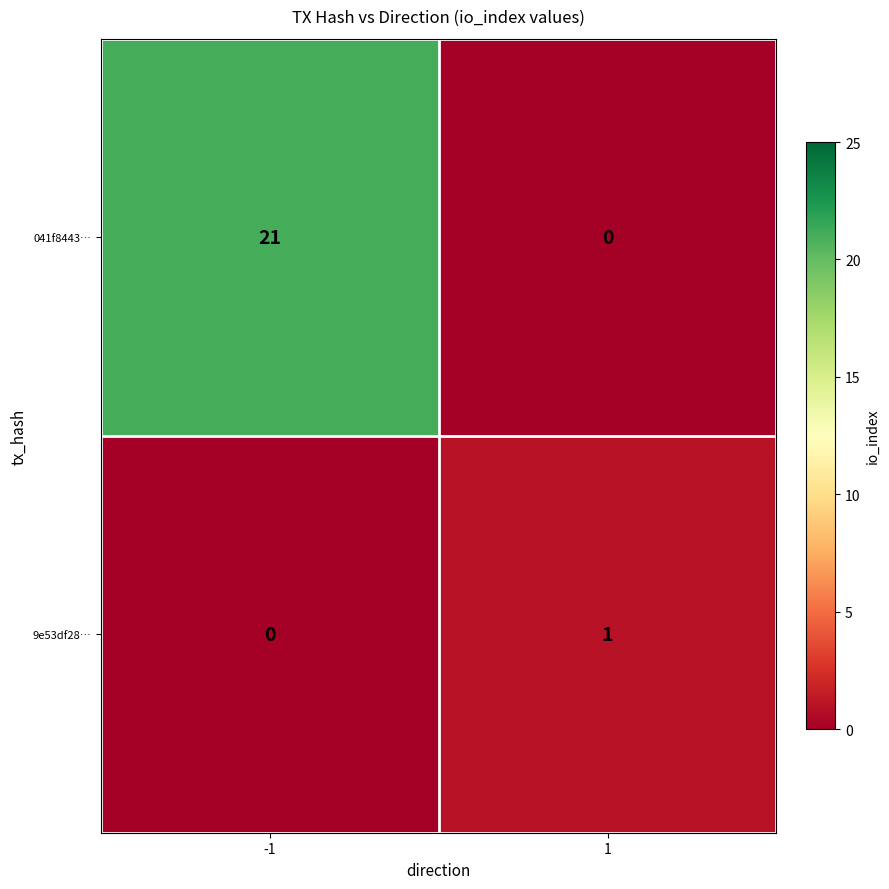

Rank the series at -1 from lowest to highest value.

9e53df28…, 041f8443…